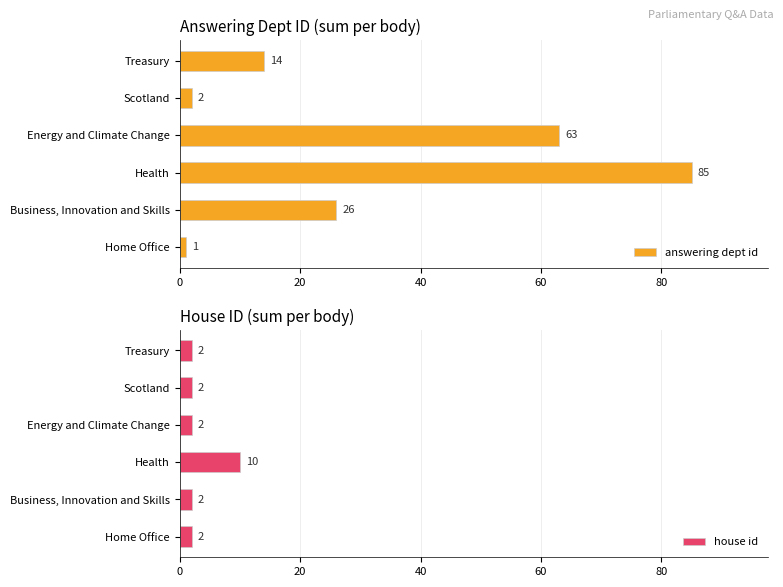

At which label is answering dept id closest to 43?

Business, Innovation and Skills